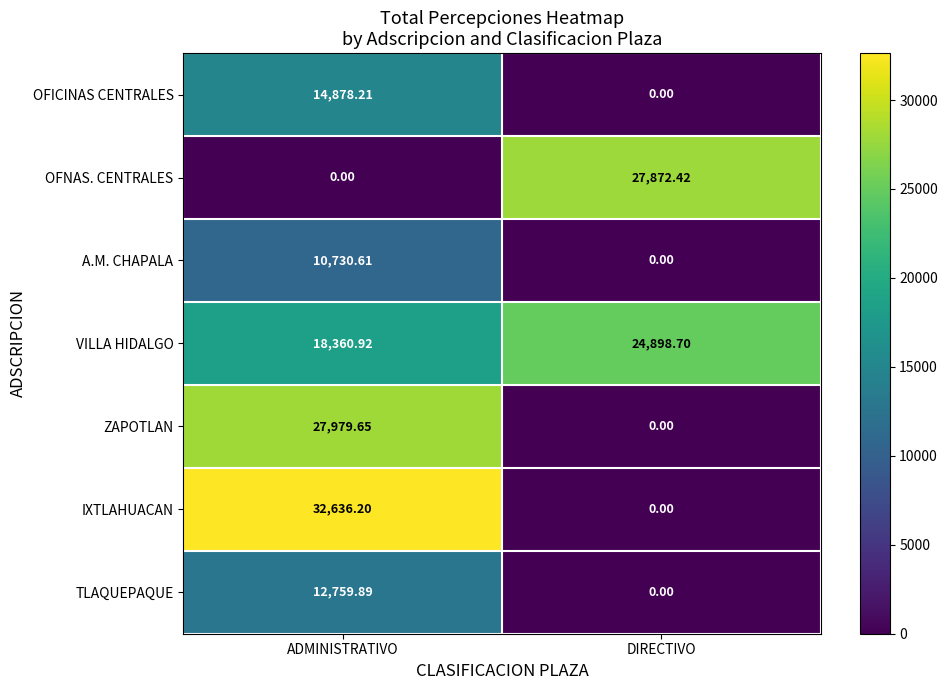

Between ADMINISTRATIVO and DIRECTIVO, which series saw the biggest shift?

IXTLAHUACAN